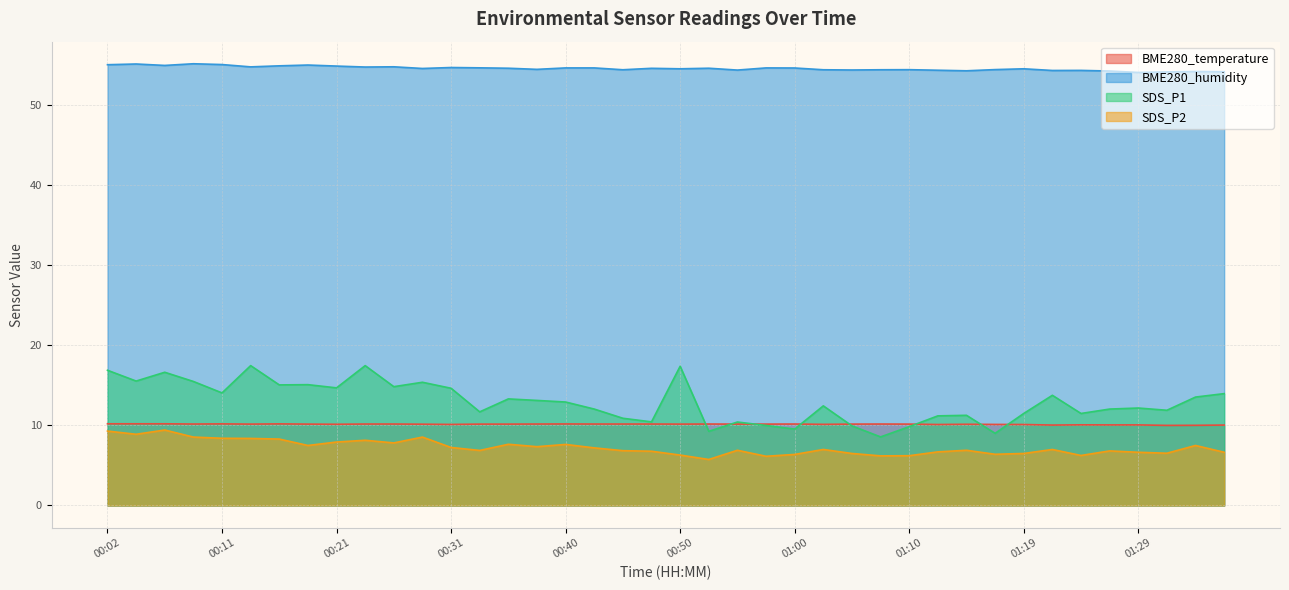

What is the average value of the SDS_P1 series?

12.9